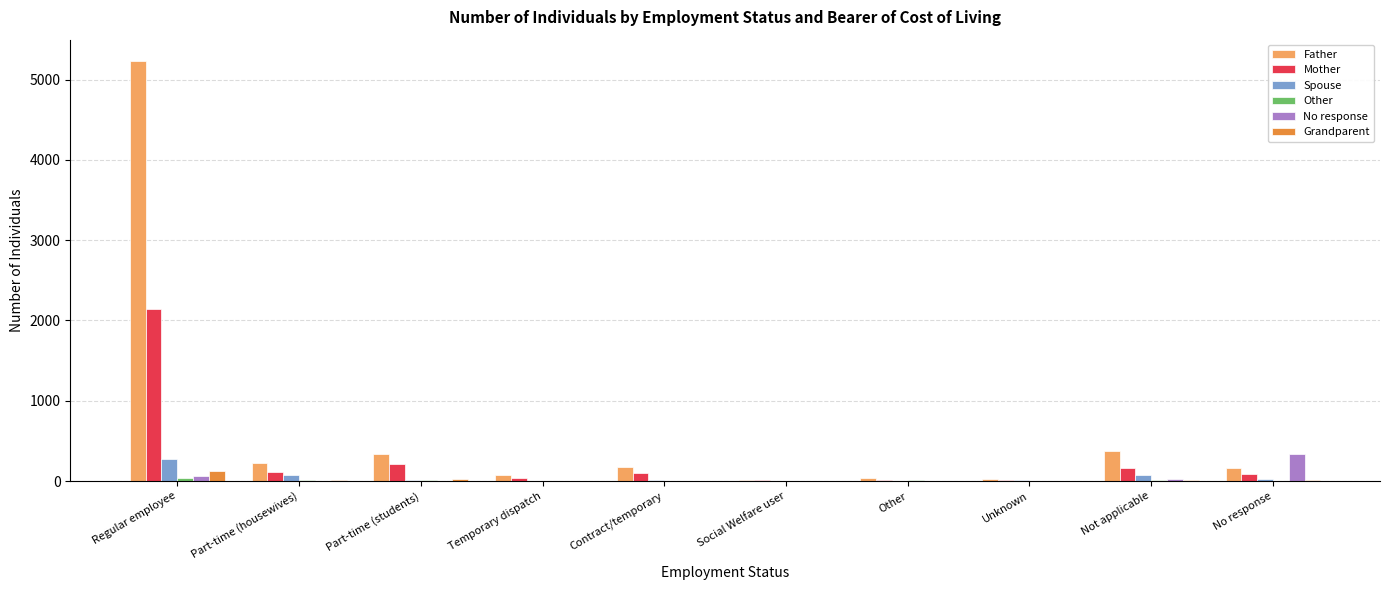

The No response series shows 60 at Regular employee. True or false?

True